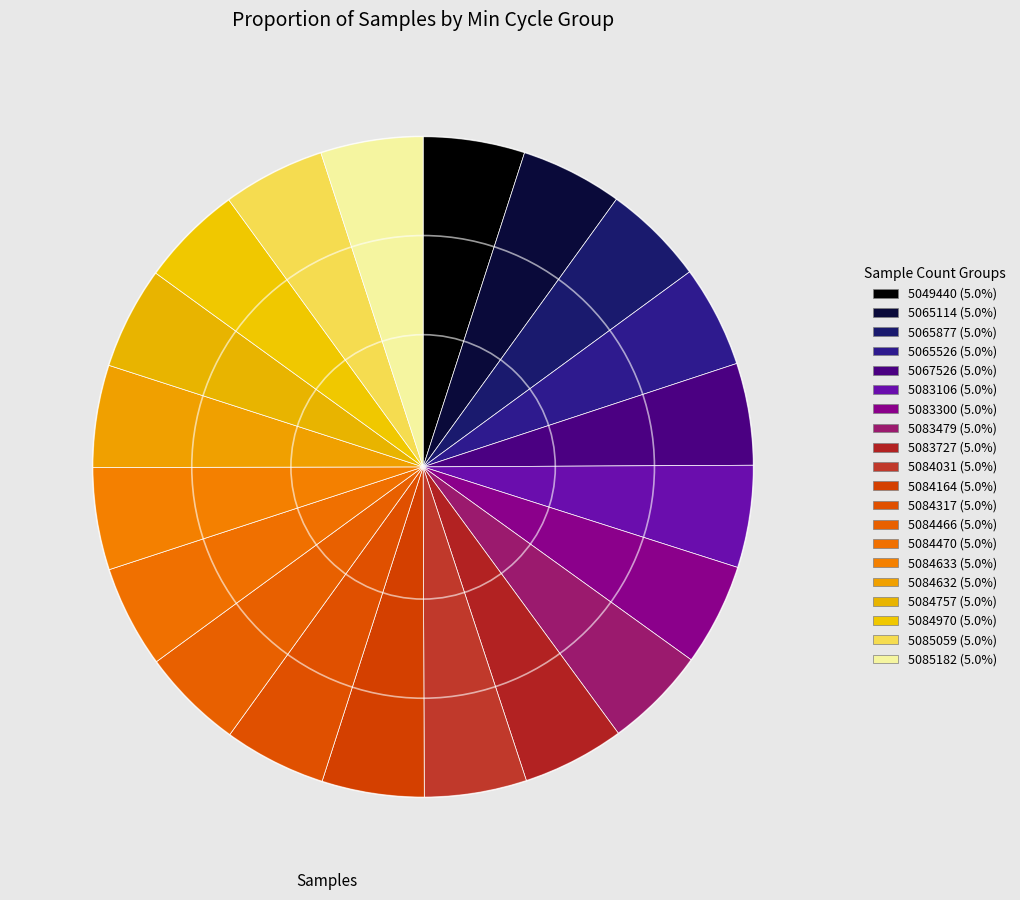

How many segments does this pie chart have?

20